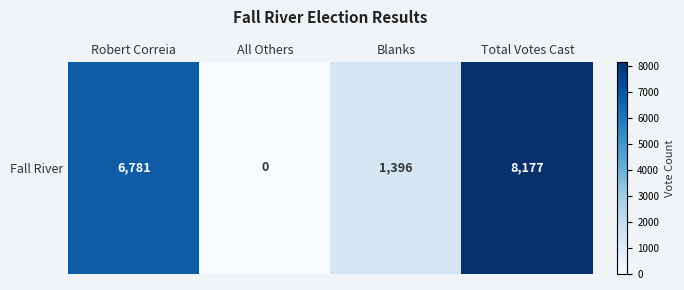

What is the sum of all values?

16354